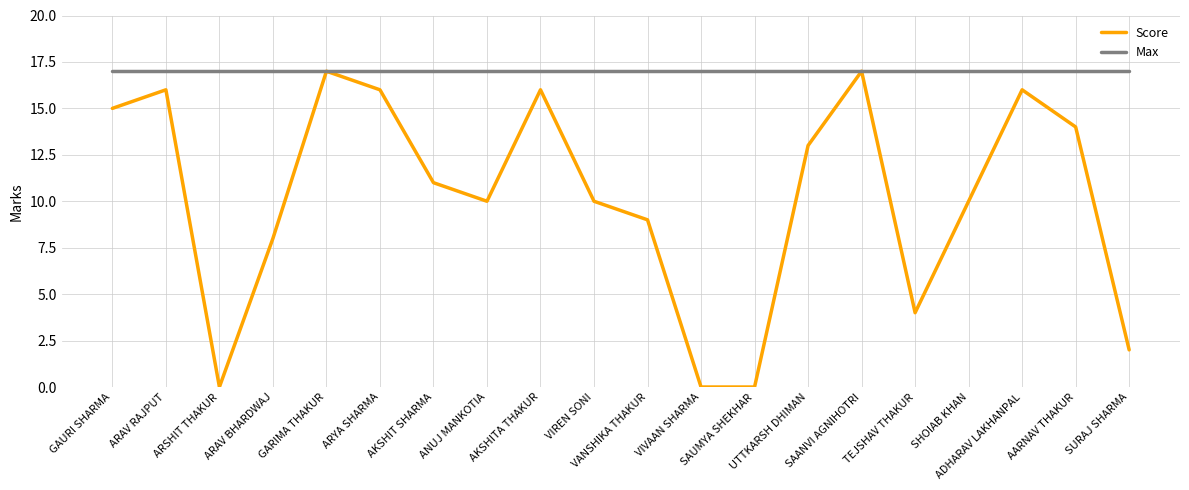

What is the maximum value shown in the chart?

17